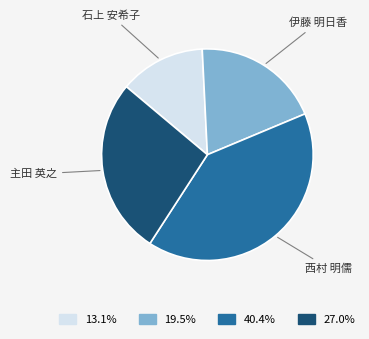

Is 石上 安希子 the majority of the pie?

No